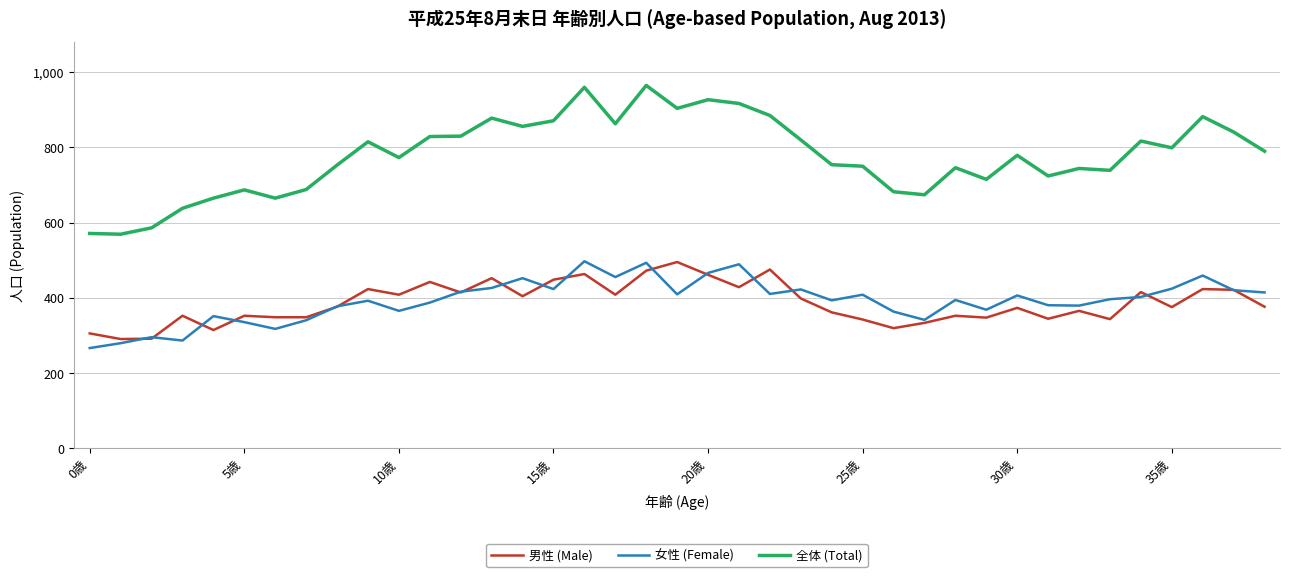

Which series has the largest total across all categories?

全体 (Total)